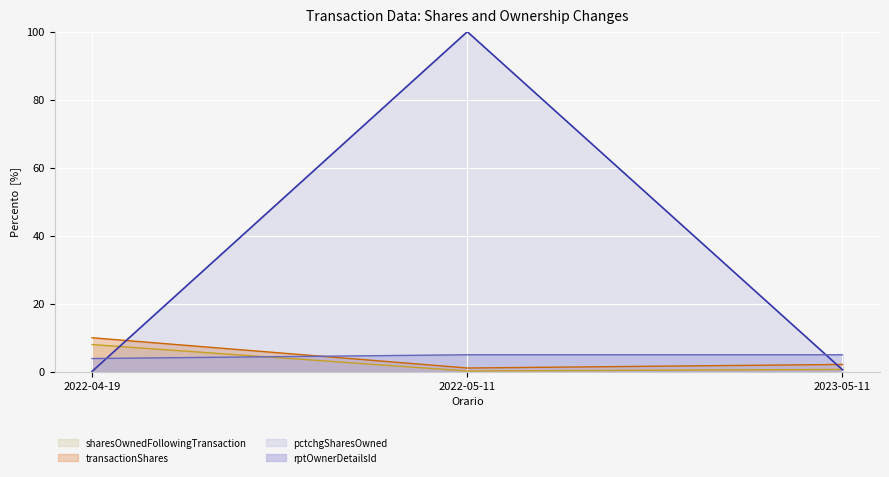

What is the highest value of the pctchgSharesOwned series?

100.0